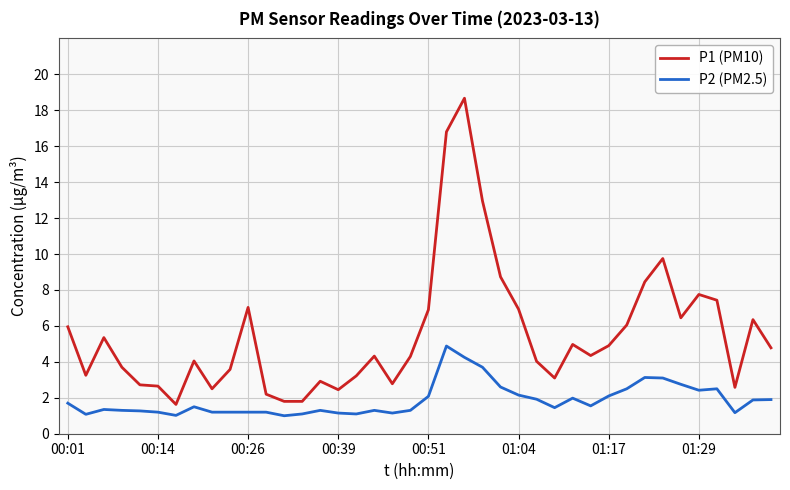

What is the greatest value displayed?

18.7